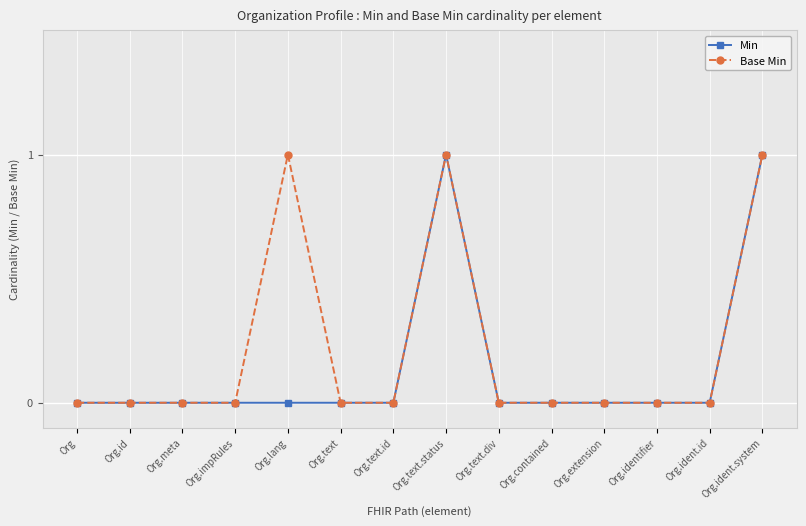

Which series has the largest total across all categories?

Base Min